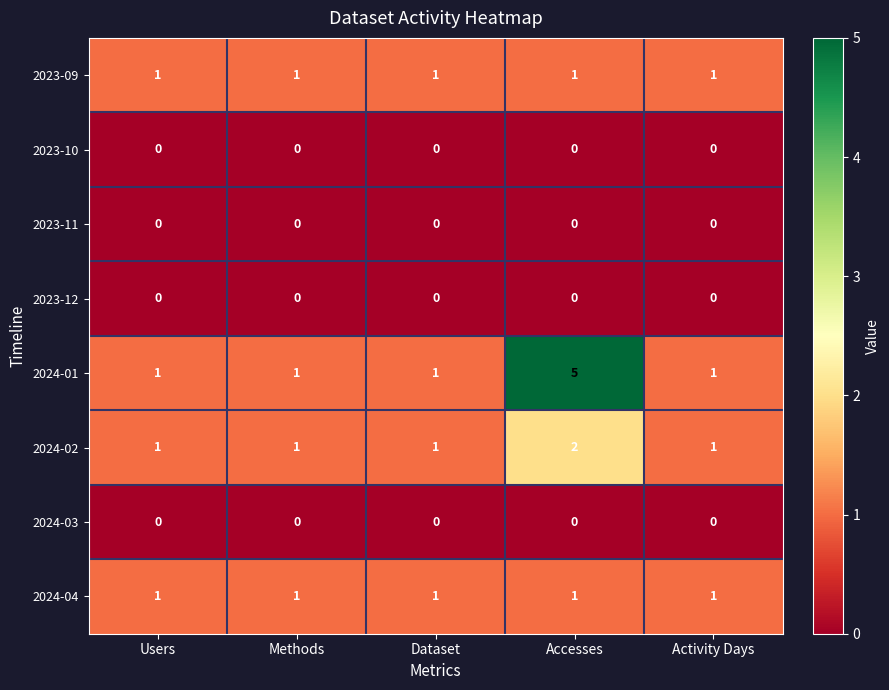

Which series has the widest spread of values?

2024-01